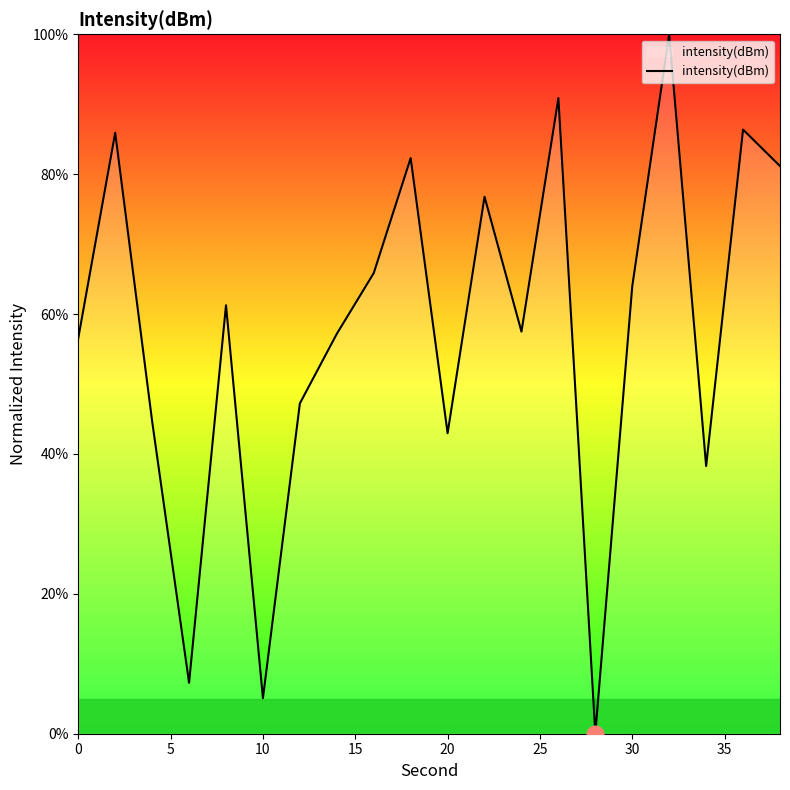

What is the difference between the maximum and minimum values?

100.0